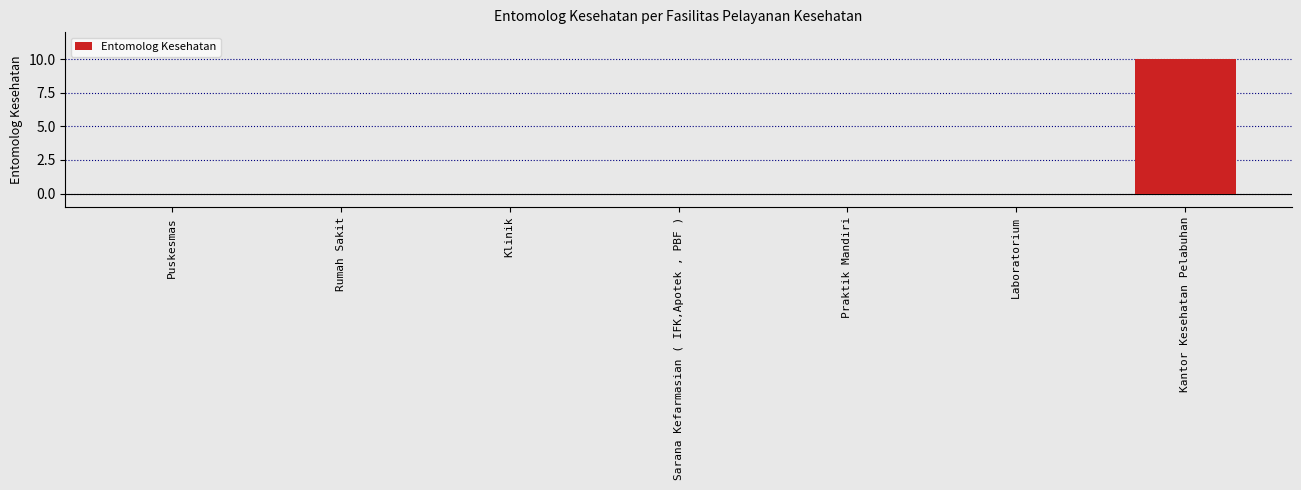

Is it true that the value at Klinik is 0?

True